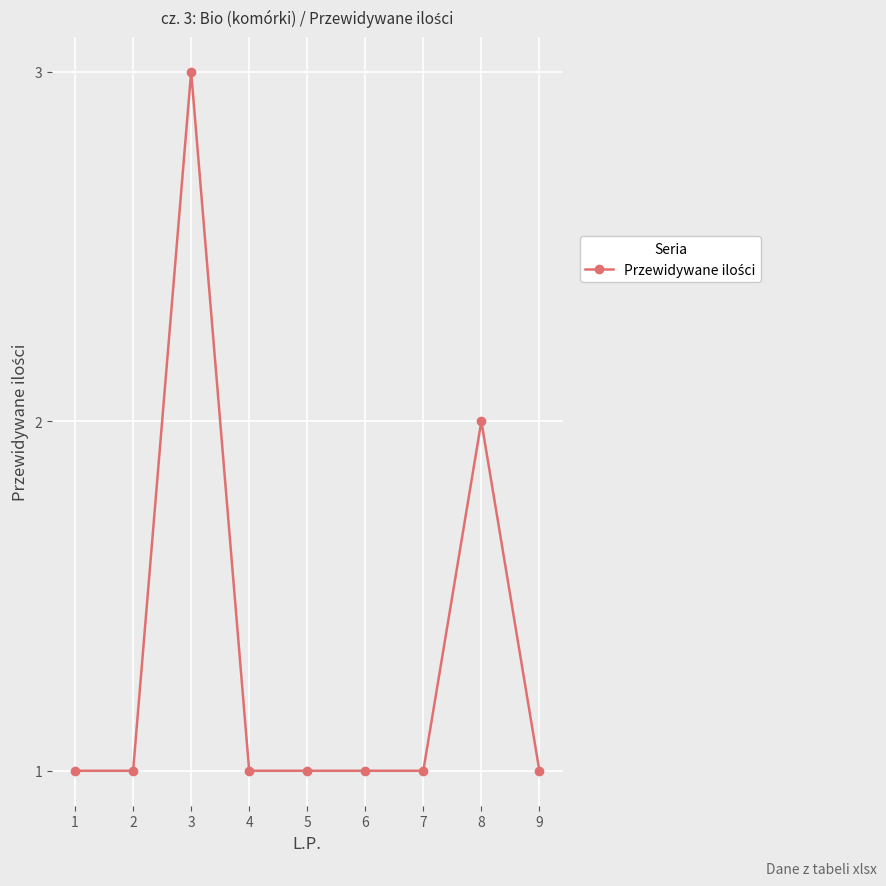

What is the ratio of the value at 5 to the value at 8?

0.5